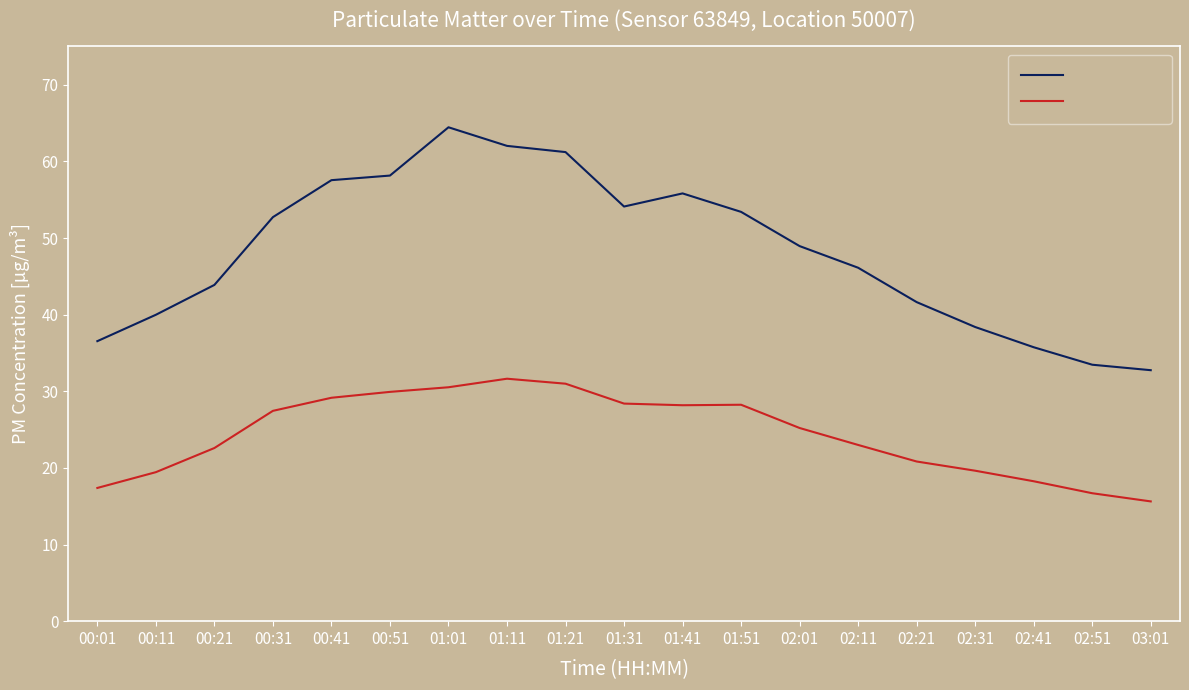

True or false: P1 (PM10) has a value of 46.1 at 02:11.

True